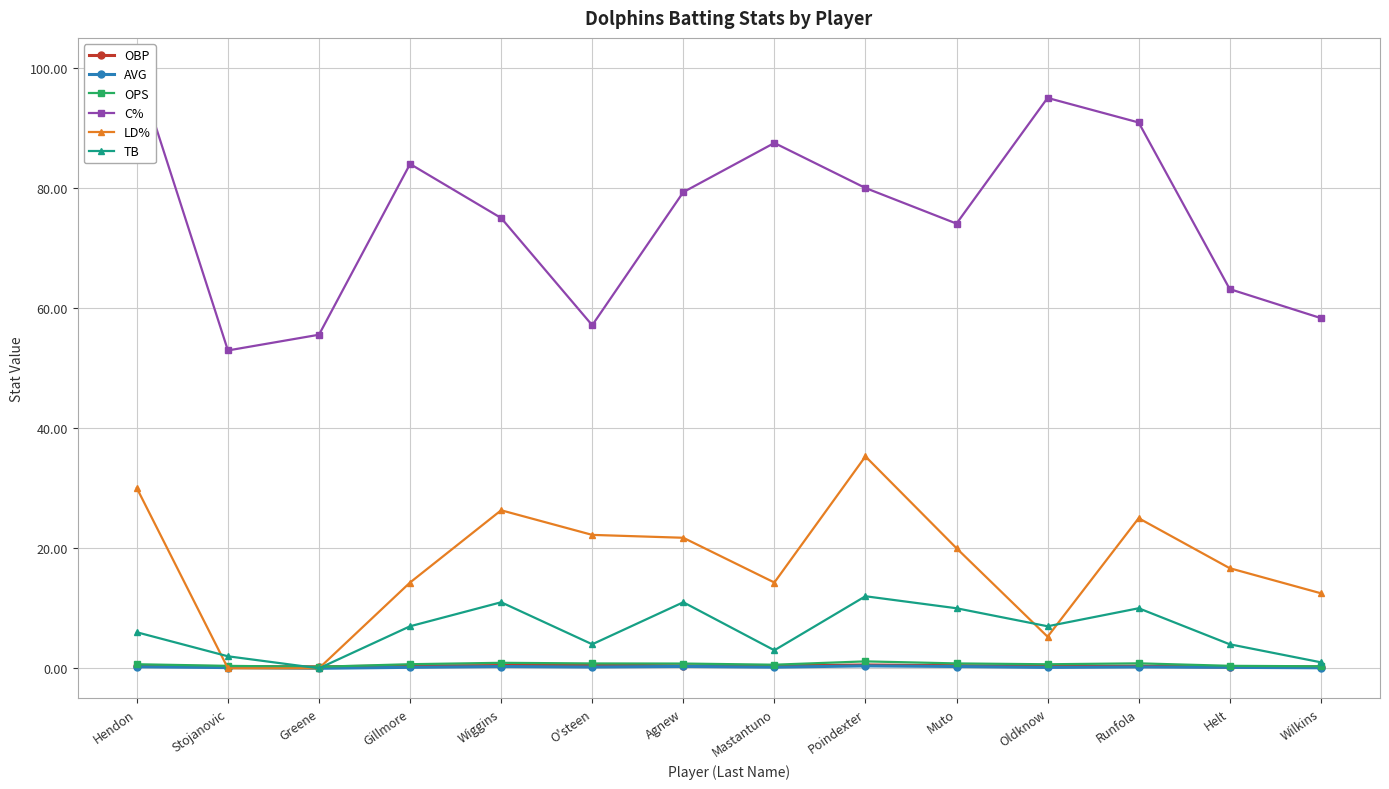

What is the label of the 1st point from the right?

Wilkins